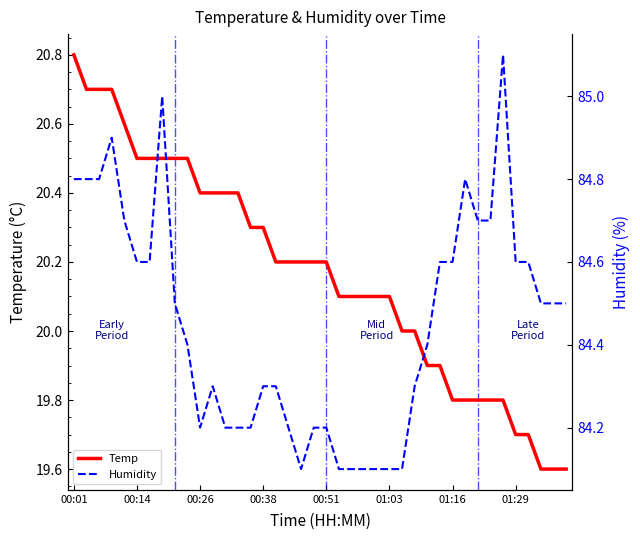

Read the Humidity value at 32.

84.7